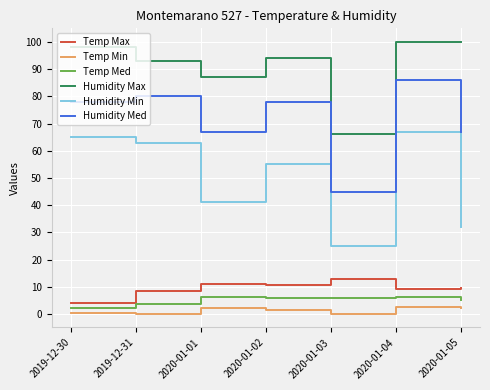

Which series has the largest total across all categories?

Humidity Max